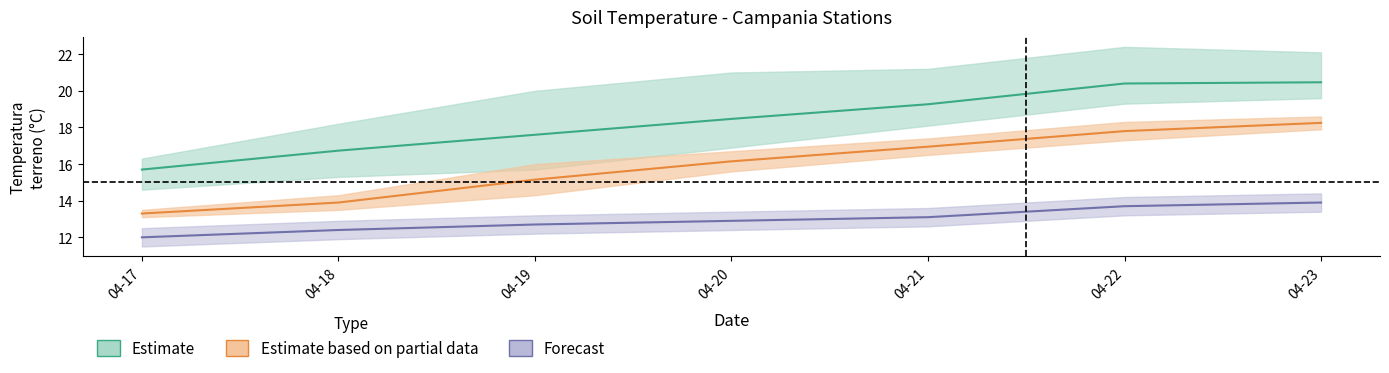

Does the chart have visible grid lines?

No